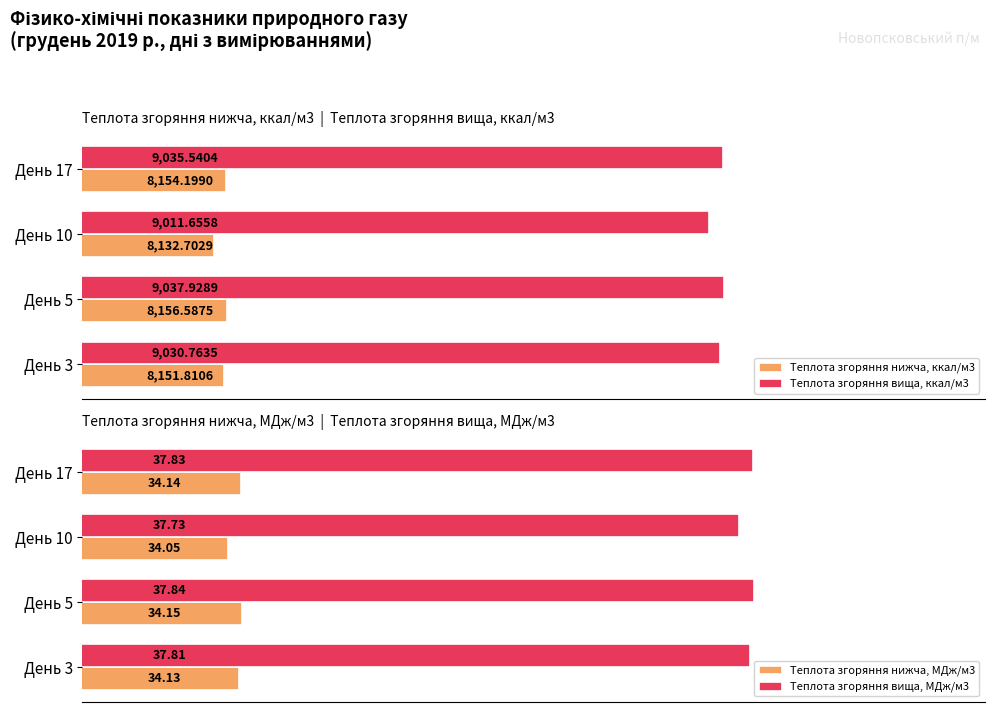

List the labels in order of Теплота згоряння нижча, ккал/м3 value, smallest first.

День 10, День 3, День 17, День 5